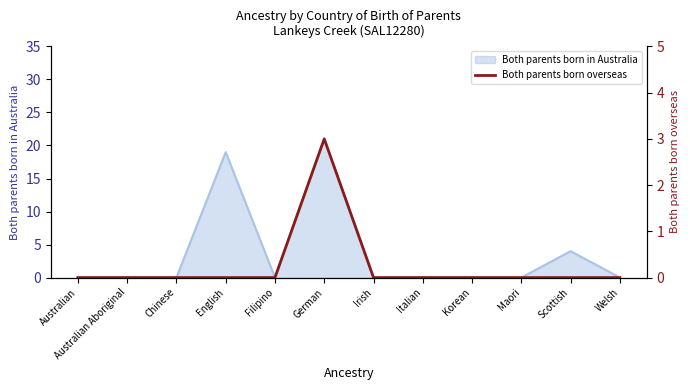

How many lines are shown in the chart?

1